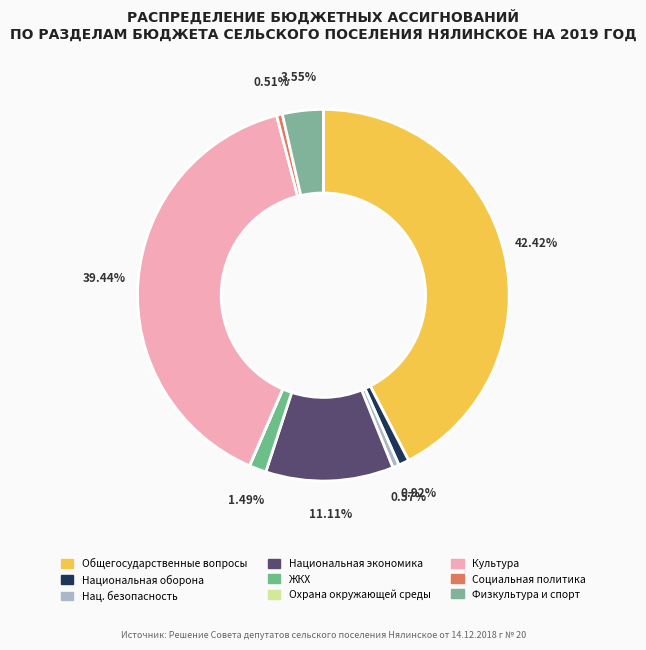

Rank the categories by value from highest to lowest.

Общегосударственные вопросы, Культура, кинематография, Национальная экономика, Физическая культура и спорт, Жилищно-коммунальное хозяйство, Национальная оборона, Национальная безопасность и правоохранительная деятельность, Социальная политика, Охрана окружающей среды